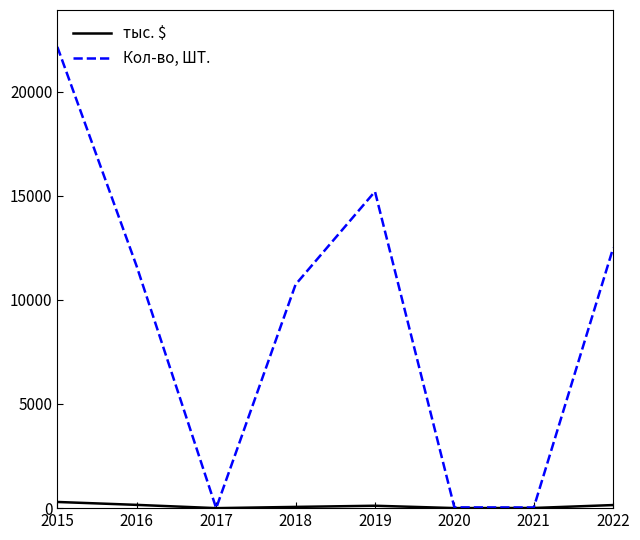

What is the highest value of the Кол-во, ШТ. series?

22144.0